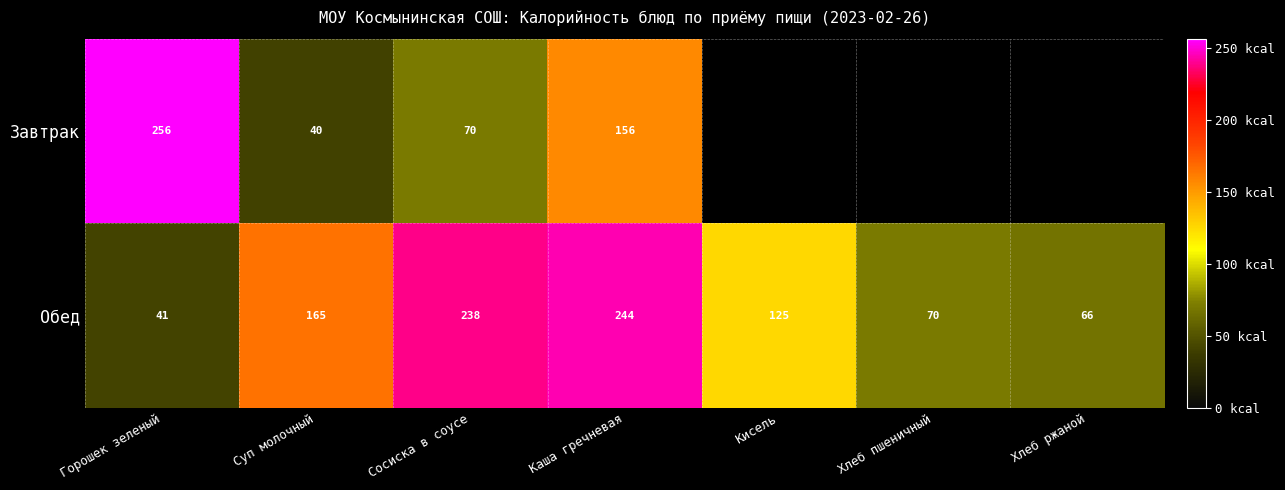

What is the sum of the Обед values at Горошек зеленый and Каша гречневая?

285